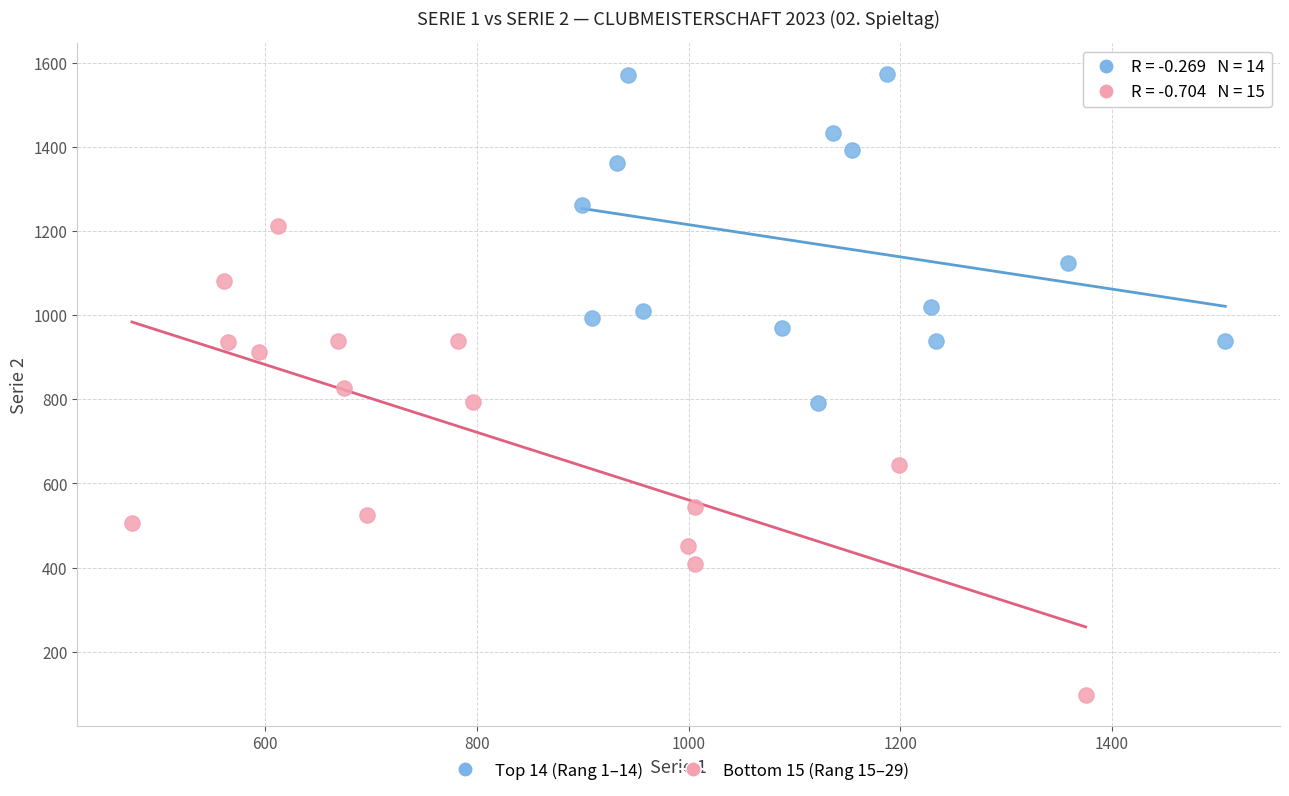

Which series contains the highest Y value?

Top 14 (Rang 1–14)